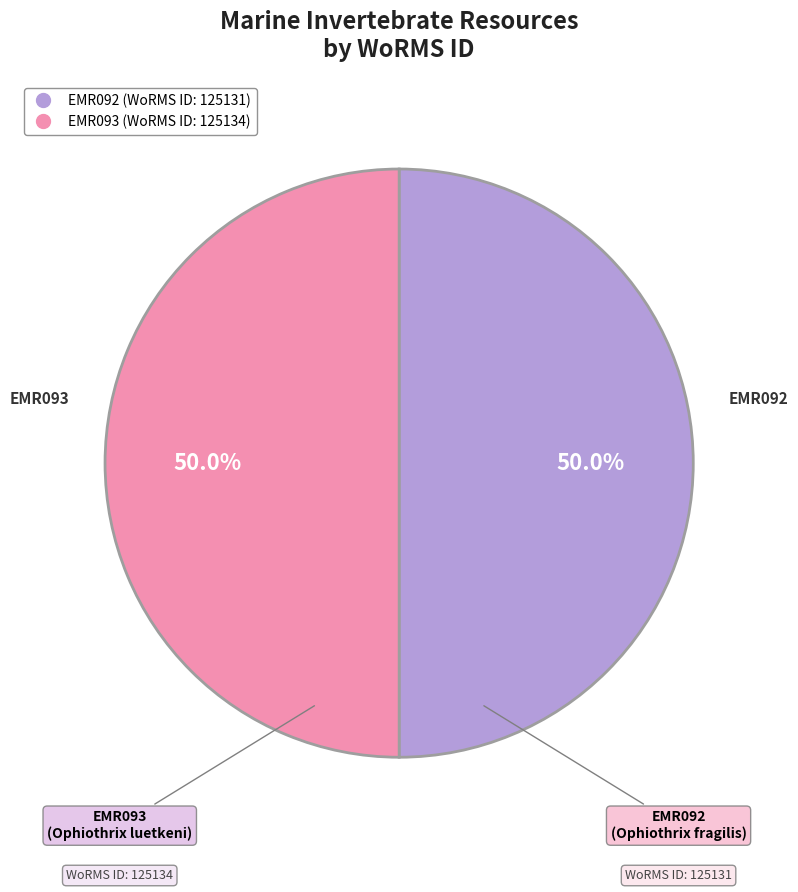

What is the total percentage of EMR092 and EMR093?

100.0%